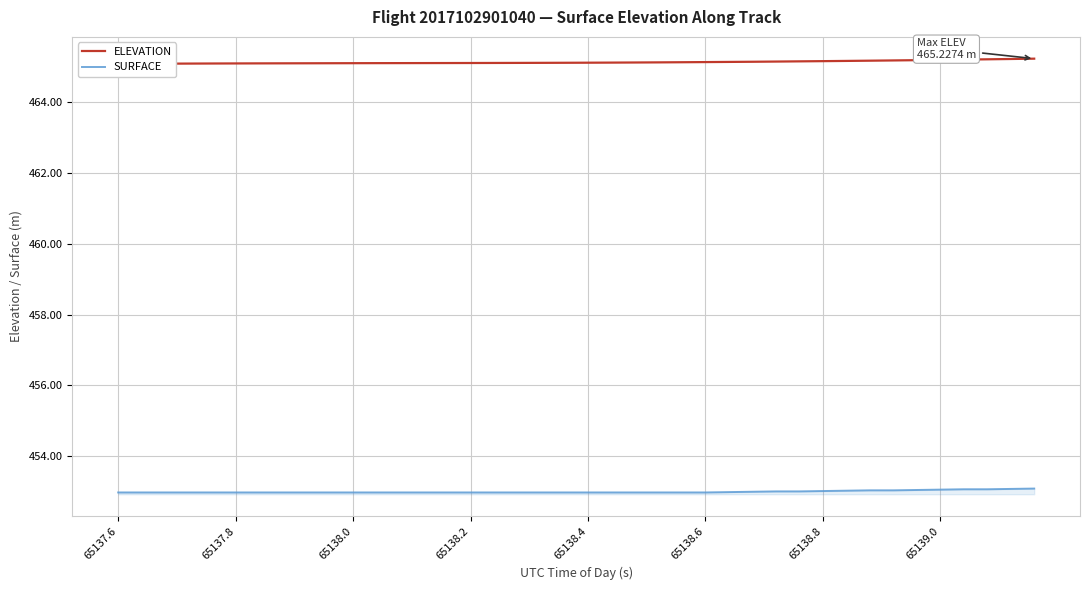

True or false: SURFACE has more than 1 points higher than both neighbors.

False